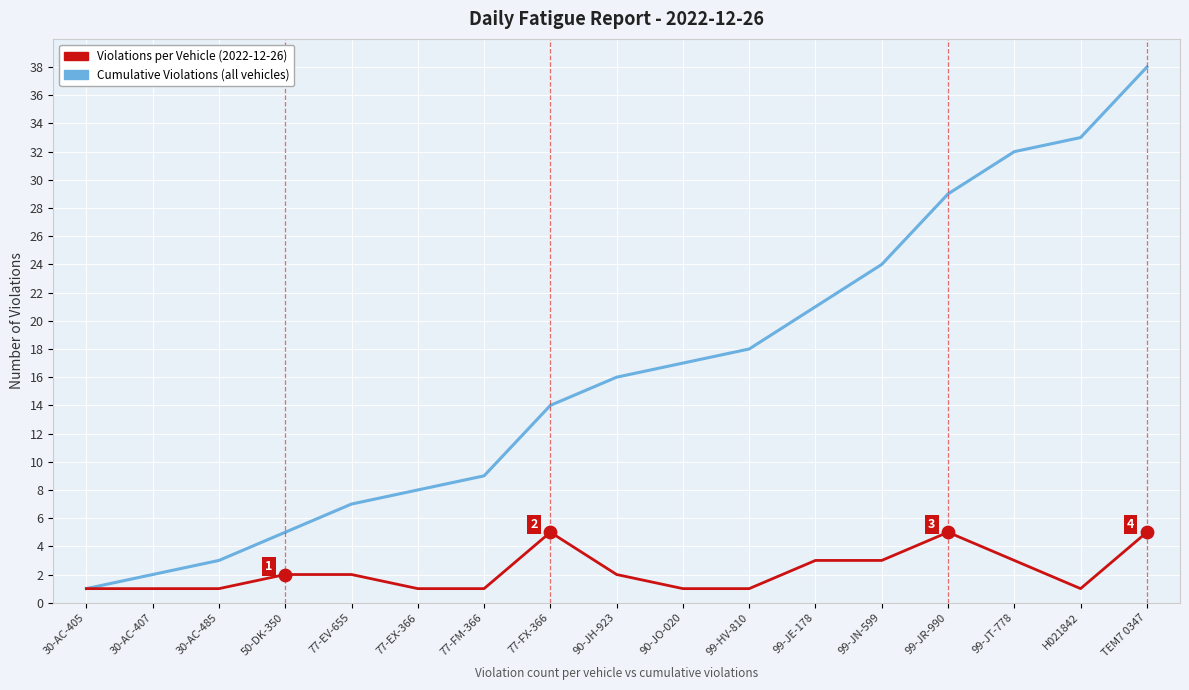

Which series has the largest total across all categories?

Cumulative Violations (all vehicles)